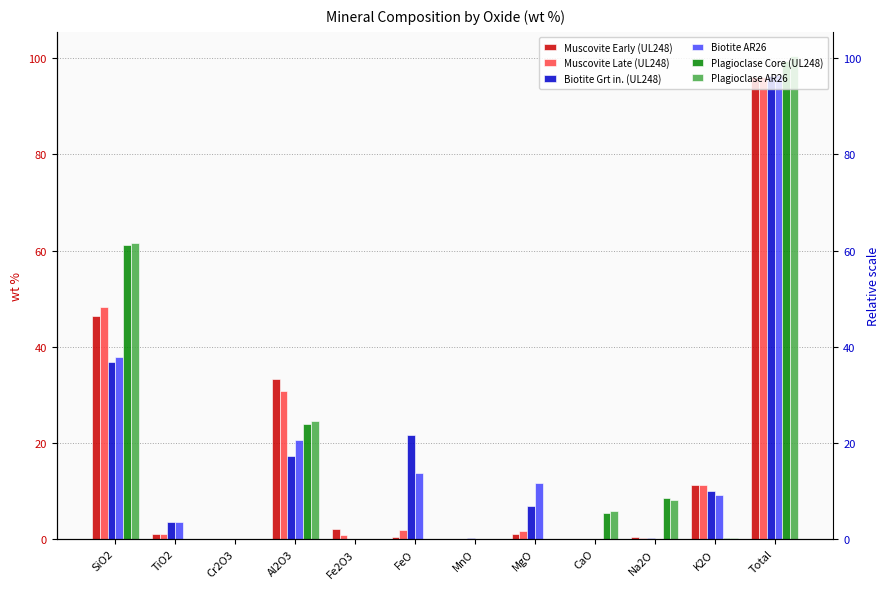

Reading left to right, extract all data points from this chart.

Muscovite Early (UL248): 46.3	1.1	0.0	33.3	2.1	0.5	0.0	1.1	0.0	0.4	11.2	96.0
Muscovite Late (UL248): 48.3	1.0	0.0	30.8	0.8	1.8	0.1	1.8	0.0	0.2	11.3	96.1
Biotite Grt in. (UL248): 36.8	3.5	0.0	17.3	0.0	21.6	0.2	6.8	0.0	0.1	10.0	96.4
Biotite AR26: 37.8	3.6	0.0	20.6	0.0	13.8	0.0	11.6	0.1	0.0	9.1	96.6
Plagioclase Core (UL248): 61.2	0.0	0.0	23.9	0.0	0.0	0.0	0.0	5.5	8.6	0.2	99.4
Plagioclase AR26: 61.5	0.0	0.0	24.6	0.0	0.0	0.1	0.0	5.8	8.2	0.3	100.5